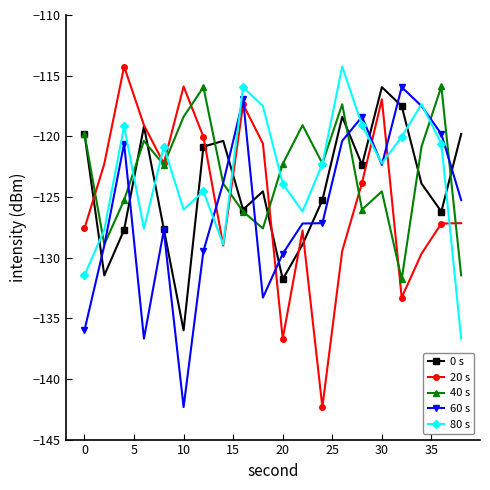

In 0 s, how many points are lower than both neighbors (excluding endpoints)?

6